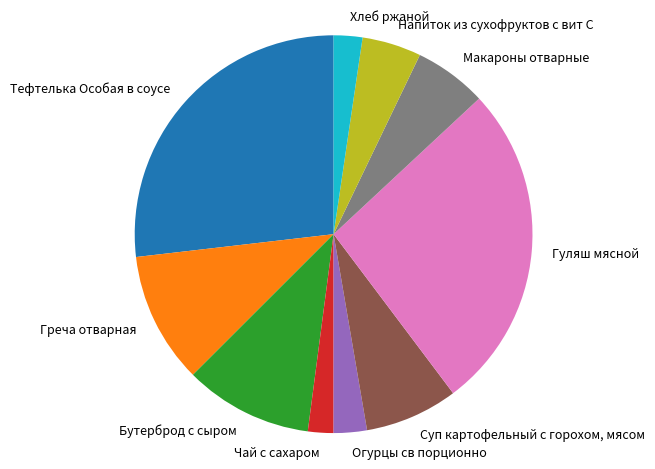

Which has a higher value, Гуляш мясной or Огурцы св порционно?

Гуляш мясной